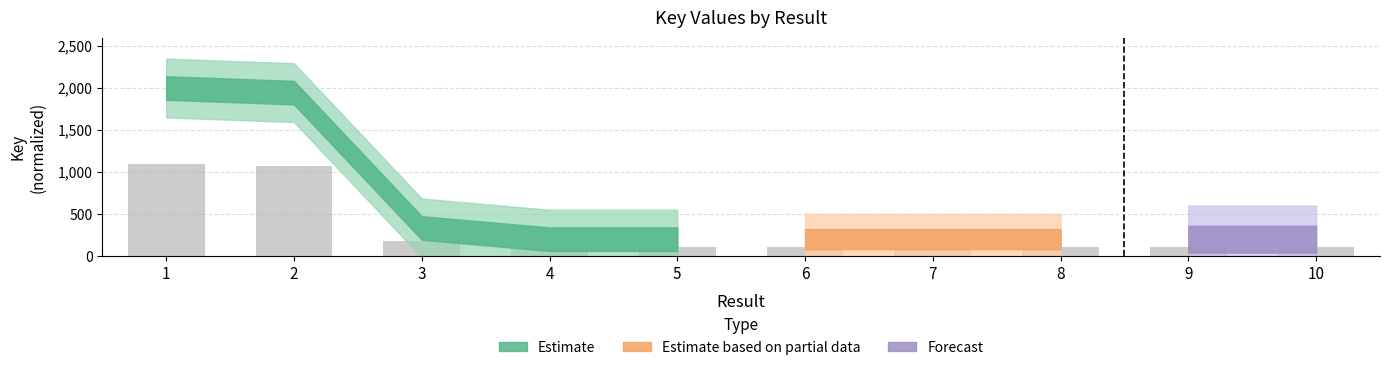

Where is the data nearest to the value 605?

3